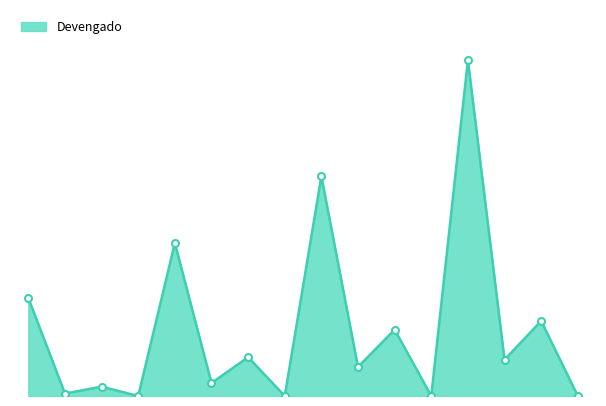

How many data points are less than 9871294?

8